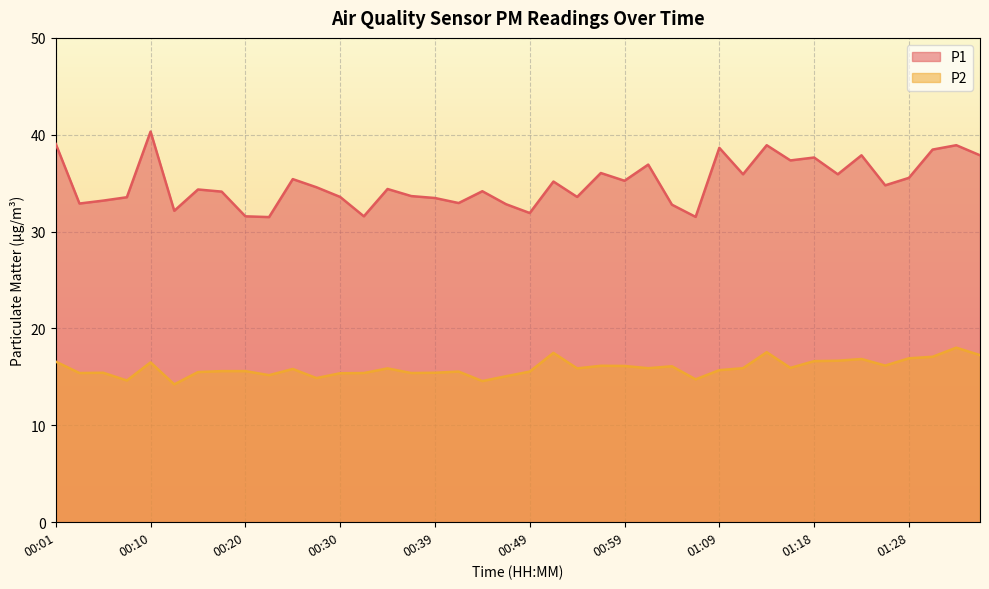

Which series has the largest total across all categories?

P1